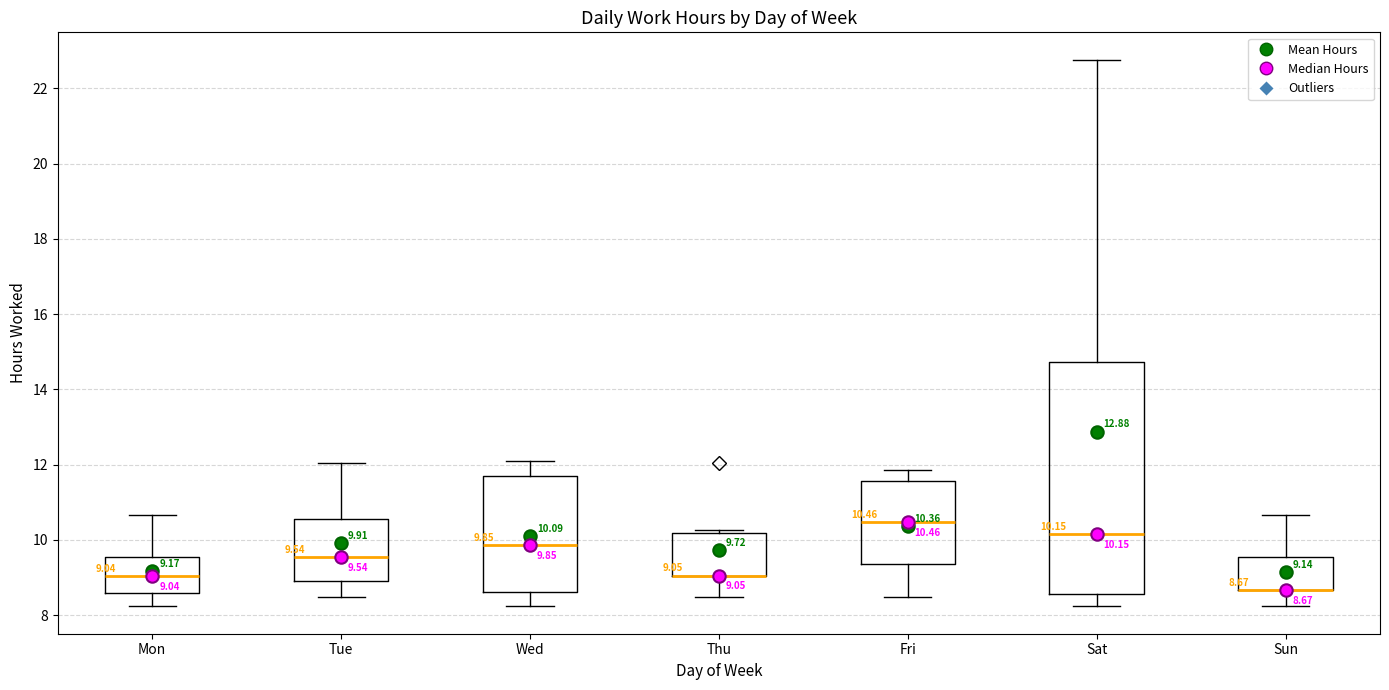

Which box is the tallest, from its lower edge to its upper edge?

Sat